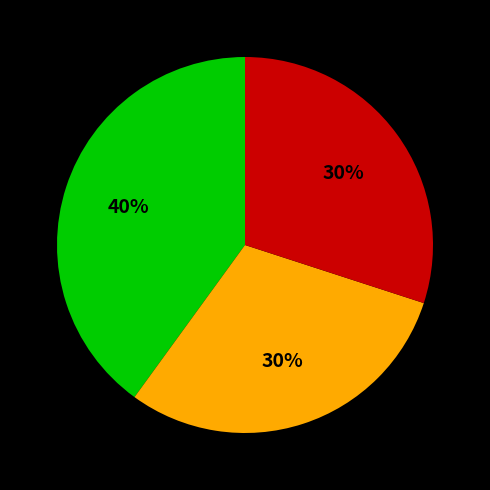

Does any single category account for the majority?

No